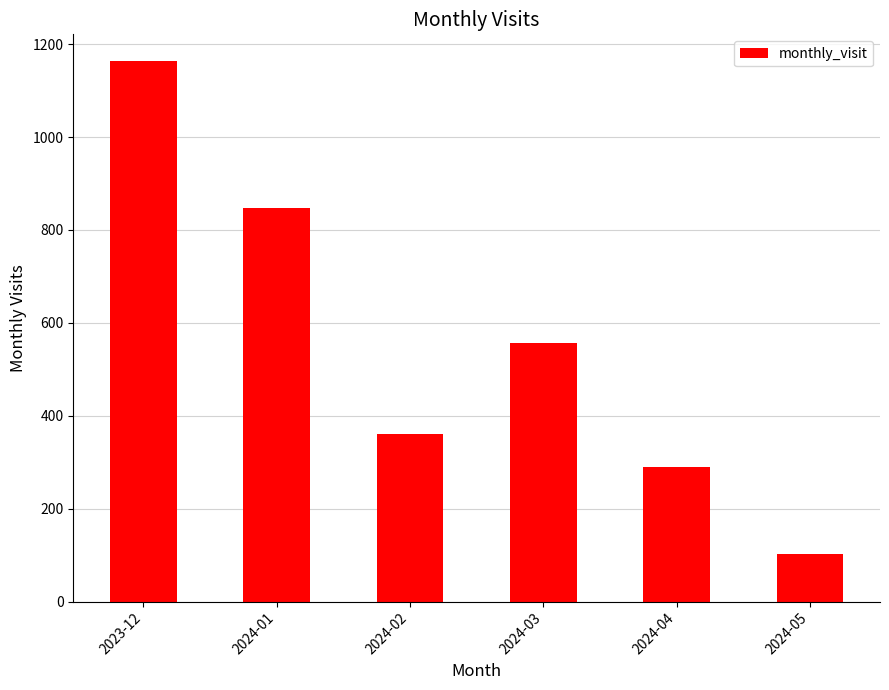

What is the difference between the second highest and minimum values?

745